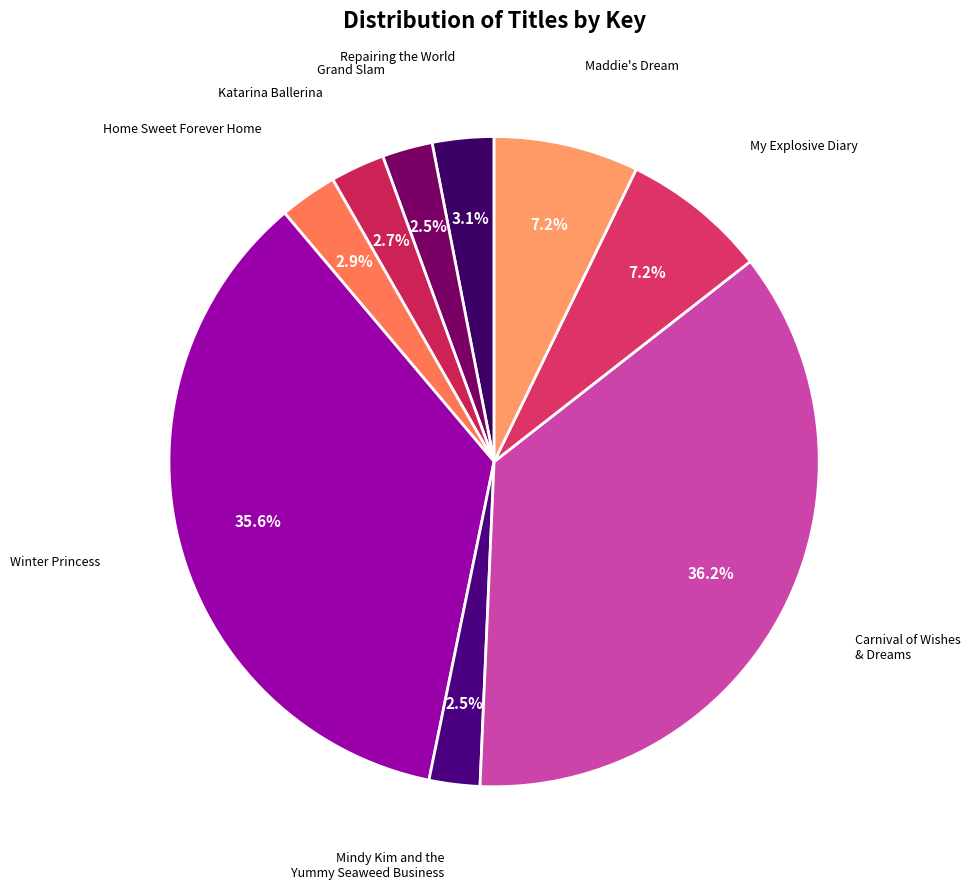

Do Home Sweet Forever Home and Winter Princess together represent more than half of the pie?

No